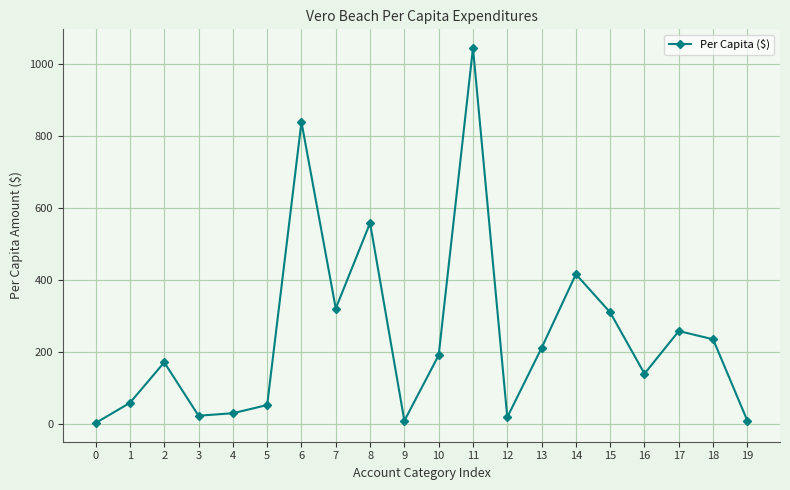

What is the value of the 8th point from the left?

321.2